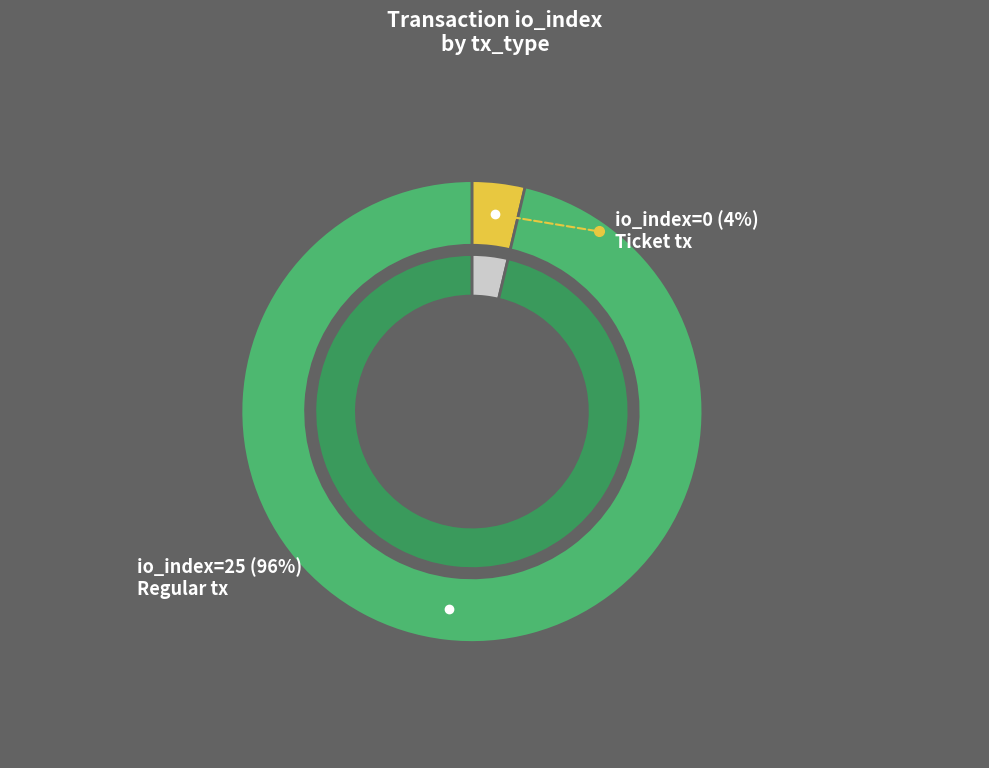

How many segments does this pie chart have?

2